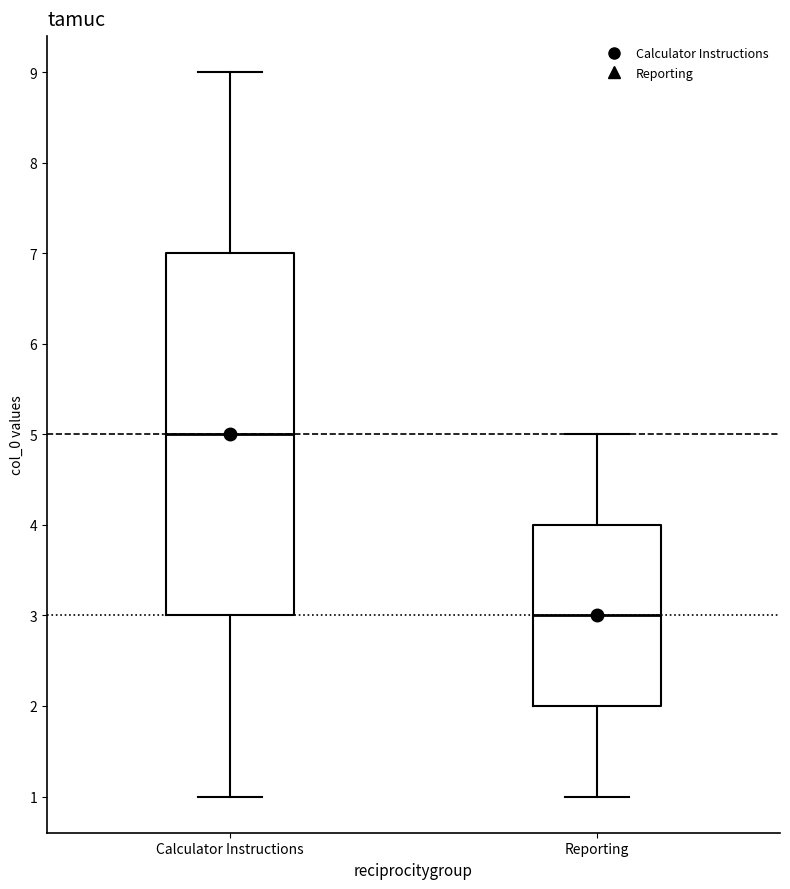

Reading left to right, transcribe this box plot: for each box, give where its median line is, the range the box spans, and where its two whiskers end, as read against the y-axis. The values are not printed on the chart, so give them approximately, as read against the axis.

Calculator Instructions: median 5, box 3 to 7, whiskers 1 to 9
Reporting: median 3, box 2 to 4, whiskers 1 to 5